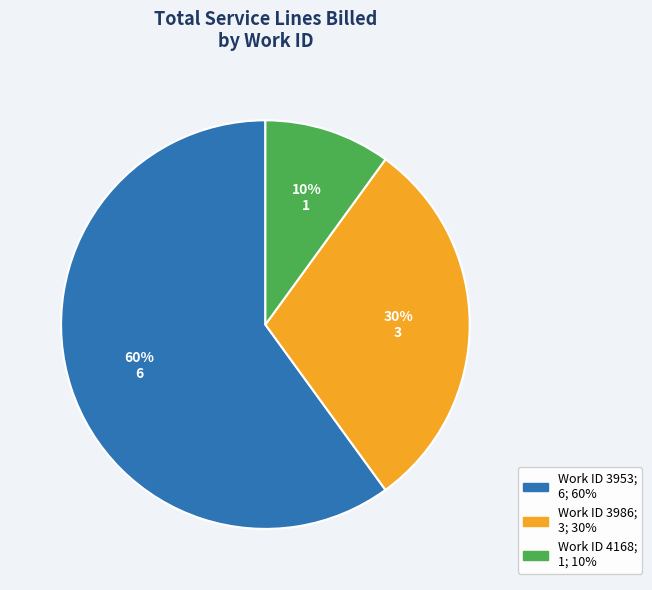

To the nearest percent, what is the average slice percentage?

33%